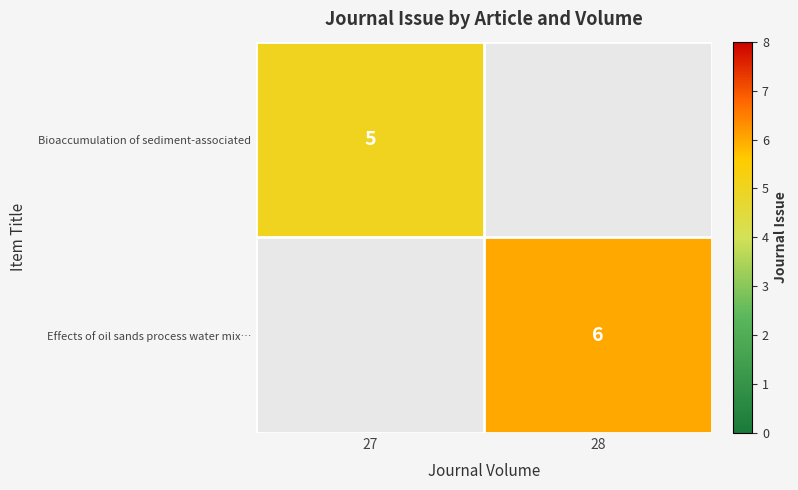

The value of Bioaccumulation of sediment-associated at 27 is 5. True or false?

True